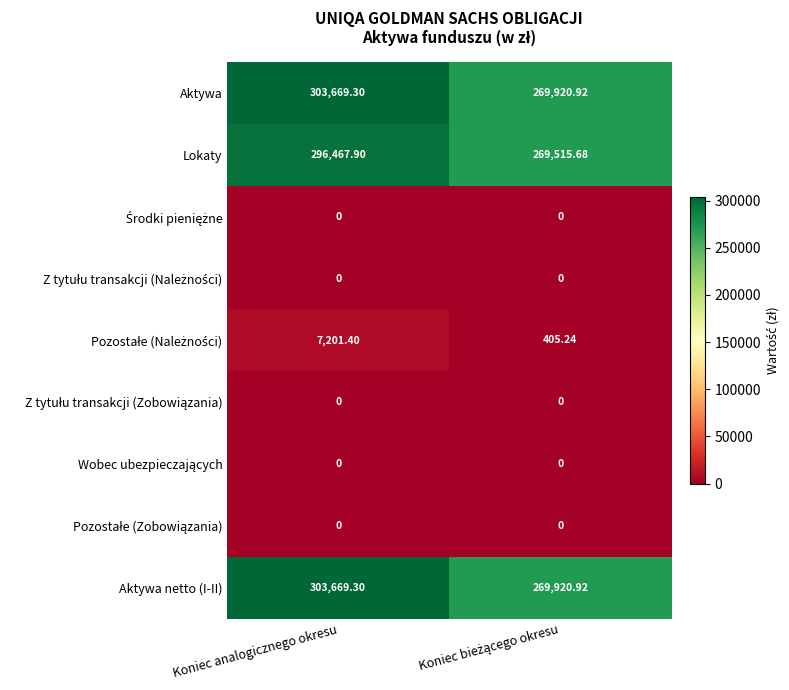

At which category is the sum across all series the highest?

Koniec analogicznego okresu